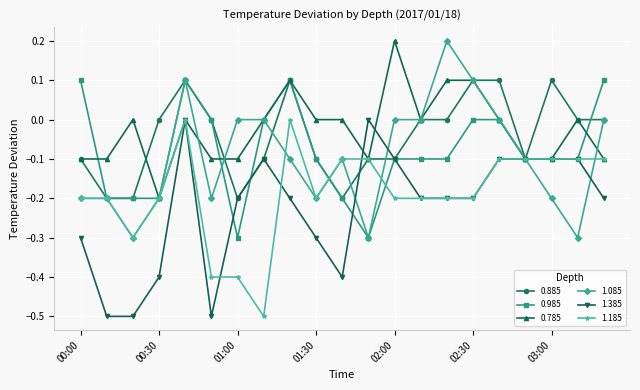

What is the minimum value for 1.085?

-0.3